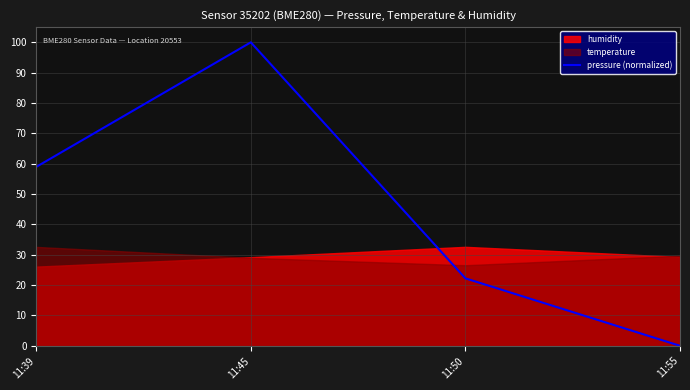

At which category does the data reach its first local peak?

11:45